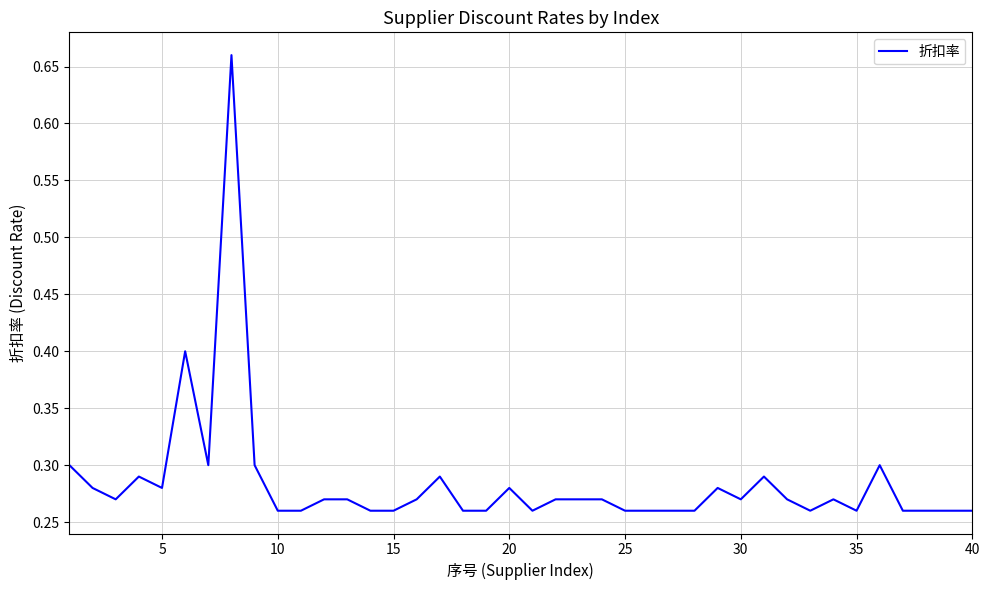

Is this an area chart (filled region under the line)?

No